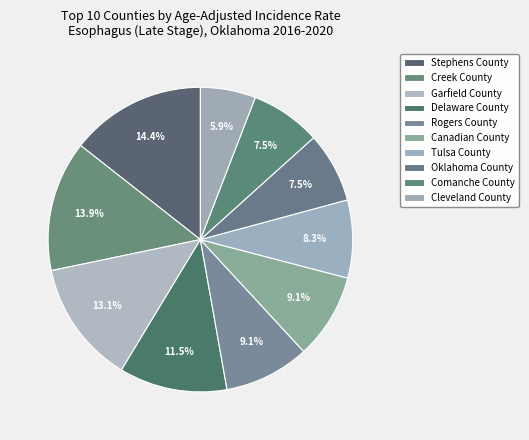

How many segments does this pie chart have?

10